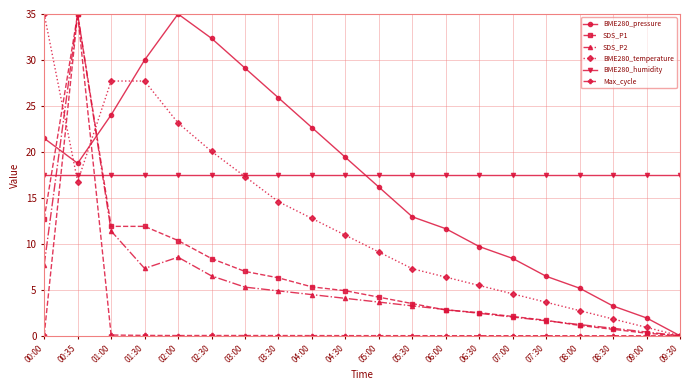

At which label does BME280_pressure reach its minimum?

09:30